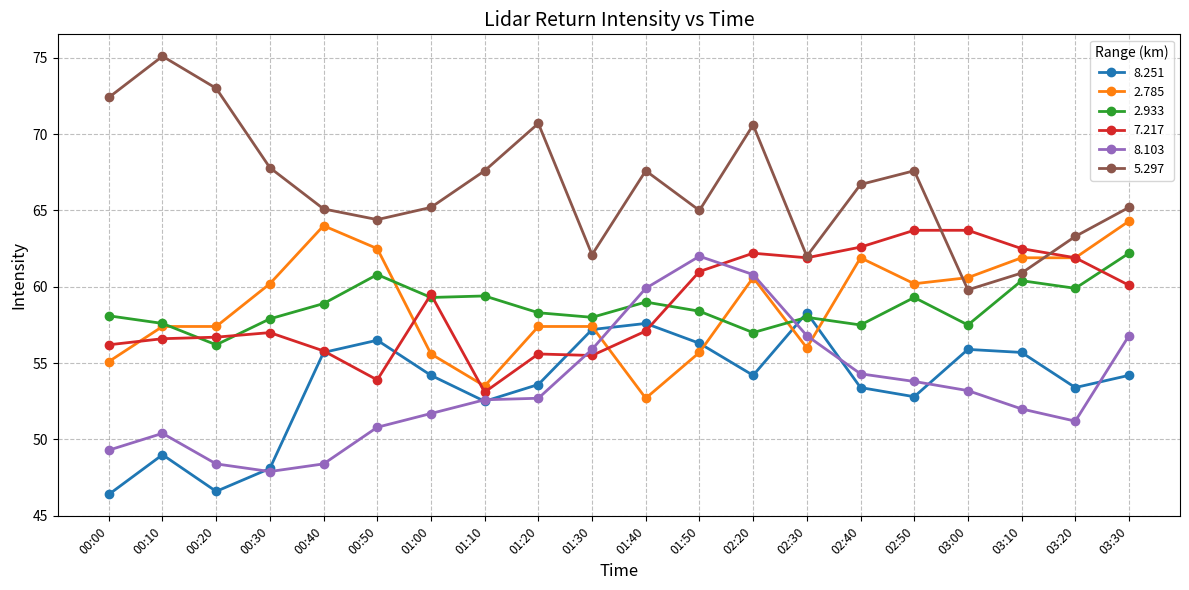

What is the value of the 8.103 point at the 19th from the left?

51.2